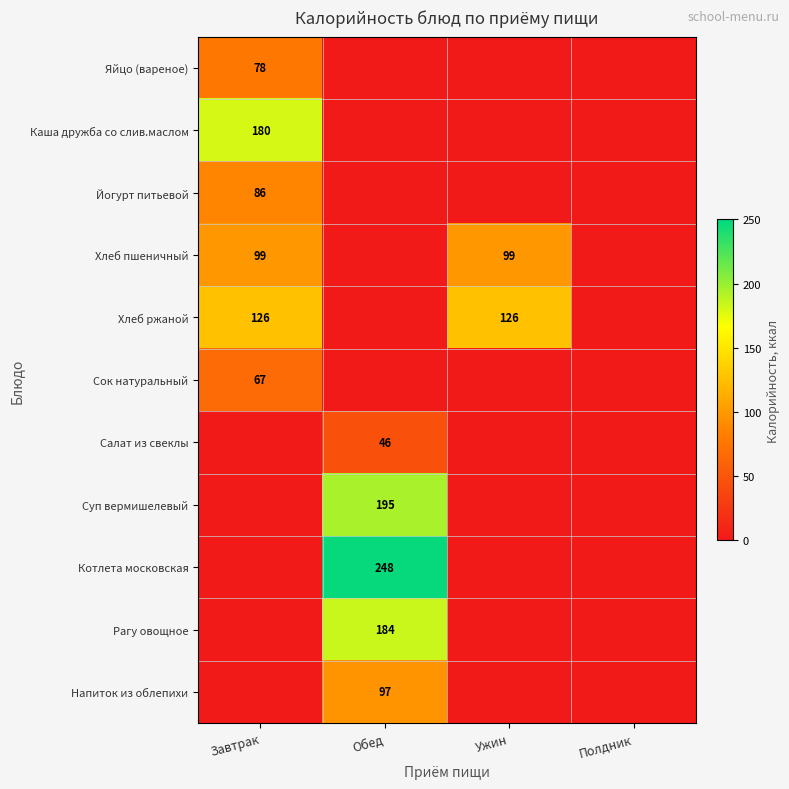

The Йогурт питьевой series shows 86 at Завтрак. True or false?

True